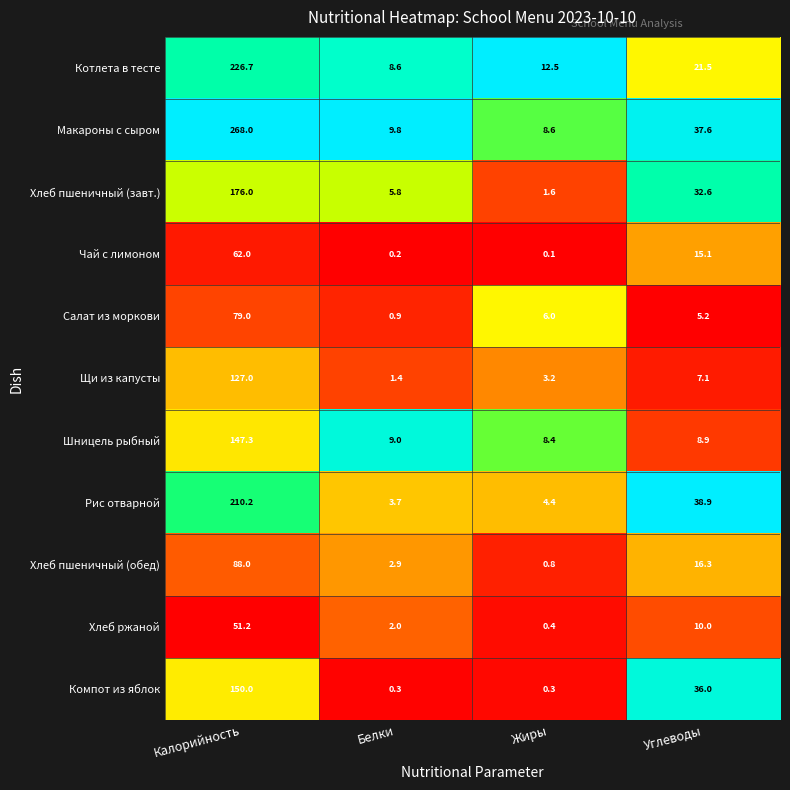

At how many categories does at least one series exceed 0?

4